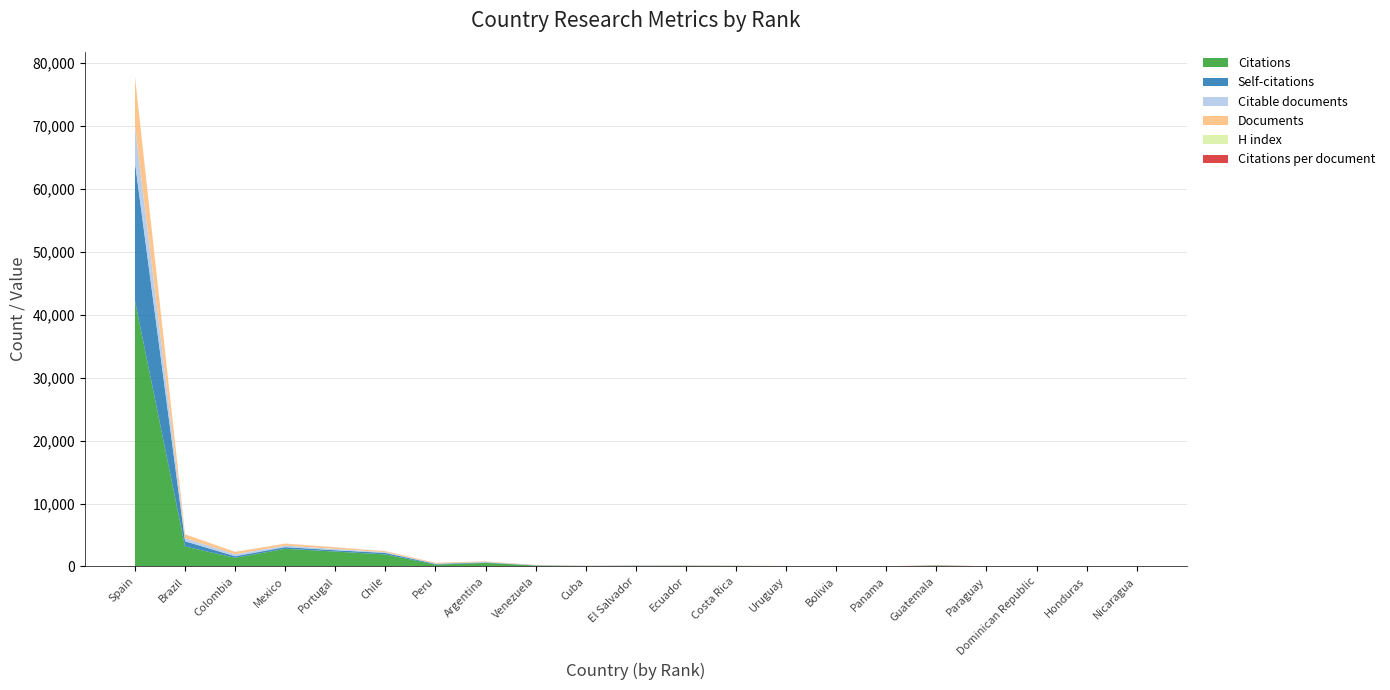

Reading left to right, list all the values displayed in this chart.

Citations: 42213.0	3167.0	1368.0	2808.0	2367.0	1913.0	292.0	557.0	151.0	64.0	92.0	107.0	89.0	50.0	16.0	12.0	132.0	22.0	3.0	7.0	24.0
Self-citations: 21958.0	836.0	254.0	266.0	213.0	234.0	118.0	79.0	22.0	20.0	34.0	14.0	1.0	1.0	1.0	4.0	6.0	3.0	0.0	2.0	0.0
Citable documents: 5836.0	512.0	320.0	236.0	207.0	111.0	48.0	64.0	23.0	17.0	14.0	14.0	10.0	8.0	5.0	4.0	3.0	3.0	3.0	1.0	1.0
Documents: 7818.0	570.0	366.0	293.0	239.0	133.0	120.0	87.0	28.0	27.0	19.0	18.0	13.0	9.0	7.0	7.0	4.0	3.0	3.0	2.0	1.0
H index: 61.0	26.0	16.0	21.0	23.0	23.0	7.0	11.0	7.0	4.0	6.0	6.0	4.0	5.0	1.0	2.0	3.0	1.0	1.0	2.0	1.0
Citations per document: 5.4	5.6	3.7	9.6	9.9	14.4	2.4	6.4	5.4	2.4	4.8	5.9	6.8	5.6	2.3	1.7	33.0	7.3	1.0	3.5	24.0